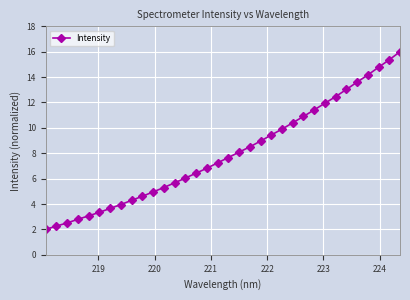

True or false: the data has more than 1 interior local peaks.

False